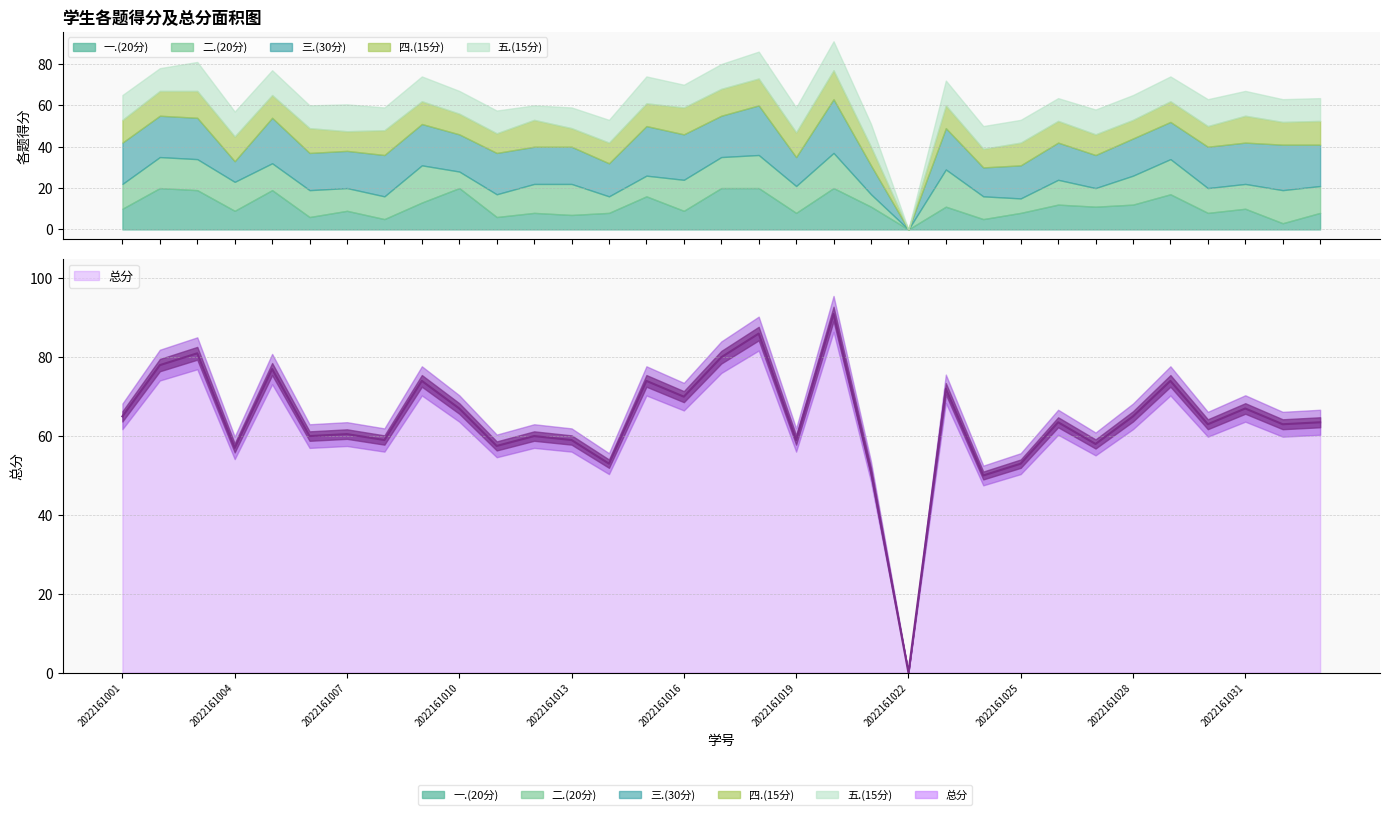

Reading left to right, extract all data points from this chart.

一.(20分): 2022161001=10.0	2022161002=20.0	2022161003=19.0	2022161004=9.0	2022161005=19.0	2022161006=6.0	2022161007=9.0	2022161008=5.0	2022161009=13.0	2022161010=20.0	2022161011=6.0	2022161012=8.0	2022161013=7.0	2022161014=8.0	2022161015=16.0	2022161016=9.0	2022161017=20.0	2022161018=20.0	2022161019=8.0	2022161020=20.0	2022161021=11.0	2022161022=0.0	2022161023=11.0	2022161024=5.0	2022161025=8.0	2022161026=12.0	2022161027=11.0	2022161028=12.0	2022161029=17.0	2022161030=8.0	2022161031=10.0	2022161032=3.0	2022161033=8.0
二.(20分): 2022161001=12.0	2022161002=15.0	2022161003=15.0	2022161004=14.0	2022161005=13.0	2022161006=13.0	2022161007=11.0	2022161008=11.0	2022161009=18.0	2022161010=8.0	2022161011=11.0	2022161012=14.0	2022161013=15.0	2022161014=8.0	2022161015=10.0	2022161016=15.0	2022161017=15.0	2022161018=16.0	2022161019=13.0	2022161020=17.0	2022161021=6.0	2022161022=0.0	2022161023=18.0	2022161024=11.0	2022161025=7.0	2022161026=12.0	2022161027=9.0	2022161028=14.0	2022161029=17.0	2022161030=12.0	2022161031=12.0	2022161032=16.0	2022161033=13.0
三.(30分): 2022161001=20.0	2022161002=20.0	2022161003=20.0	2022161004=10.0	2022161005=22.0	2022161006=18.0	2022161007=18.0	2022161008=20.0	2022161009=20.0	2022161010=18.0	2022161011=20.0	2022161012=18.0	2022161013=18.0	2022161014=16.0	2022161015=24.0	2022161016=22.0	2022161017=20.0	2022161018=24.0	2022161019=14.0	2022161020=26.0	2022161021=14.0	2022161022=0.0	2022161023=20.0	2022161024=14.0	2022161025=16.0	2022161026=18.0	2022161027=16.0	2022161028=18.0	2022161029=18.0	2022161030=20.0	2022161031=20.0	2022161032=22.0	2022161033=20.0
四.(15分): 2022161001=11.0	2022161002=12.0	2022161003=13.0	2022161004=12.0	2022161005=11.0	2022161006=12.0	2022161007=9.5	2022161008=12.0	2022161009=11.0	2022161010=10.0	2022161011=9.5	2022161012=13.0	2022161013=9.0	2022161014=10.0	2022161015=11.0	2022161016=13.0	2022161017=13.0	2022161018=13.0	2022161019=12.0	2022161020=14.0	2022161021=9.0	2022161022=0.0	2022161023=11.0	2022161024=9.0	2022161025=11.0	2022161026=10.5	2022161027=10.0	2022161028=9.0	2022161029=10.0	2022161030=10.0	2022161031=13.0	2022161032=11.0	2022161033=11.5
五.(15分): 2022161001=12.0	2022161002=11.0	2022161003=14.0	2022161004=12.0	2022161005=12.0	2022161006=11.0	2022161007=13.0	2022161008=11.0	2022161009=12.0	2022161010=11.0	2022161011=11.0	2022161012=7.0	2022161013=10.0	2022161014=11.0	2022161015=13.0	2022161016=11.0	2022161017=12.0	2022161018=13.0	2022161019=12.0	2022161020=14.0	2022161021=11.0	2022161022=0.0	2022161023=12.0	2022161024=11.0	2022161025=11.0	2022161026=11.0	2022161027=12.0	2022161028=12.0	2022161029=12.0	2022161030=13.0	2022161031=12.0	2022161032=11.0	2022161033=11.0
总分: 2022161001=65.0	2022161002=78.0	2022161003=81.0	2022161004=57.0	2022161005=77.0	2022161006=60.0	2022161007=60.5	2022161008=59.0	2022161009=74.0	2022161010=67.0	2022161011=57.5	2022161012=60.0	2022161013=59.0	2022161014=53.0	2022161015=74.0	2022161016=70.0	2022161017=80.0	2022161018=86.0	2022161019=59.0	2022161020=91.0	2022161021=51.0	2022161022=0.0	2022161023=72.0	2022161024=50.0	2022161025=53.0	2022161026=63.5	2022161027=58.0	2022161028=65.0	2022161029=74.0	2022161030=63.0	2022161031=67.0	2022161032=63.0	2022161033=63.5